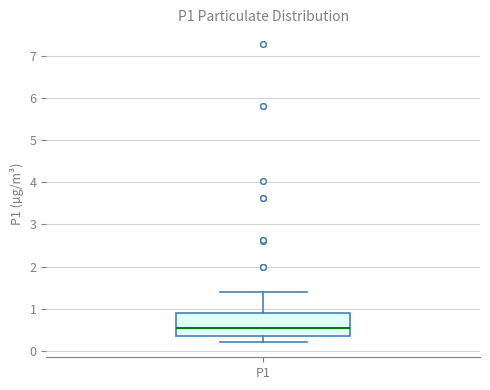

Where is the lower edge of the box for P1 on the y-axis? The values are not printed on the chart, so give them approximately, as read against the axis.

0.4